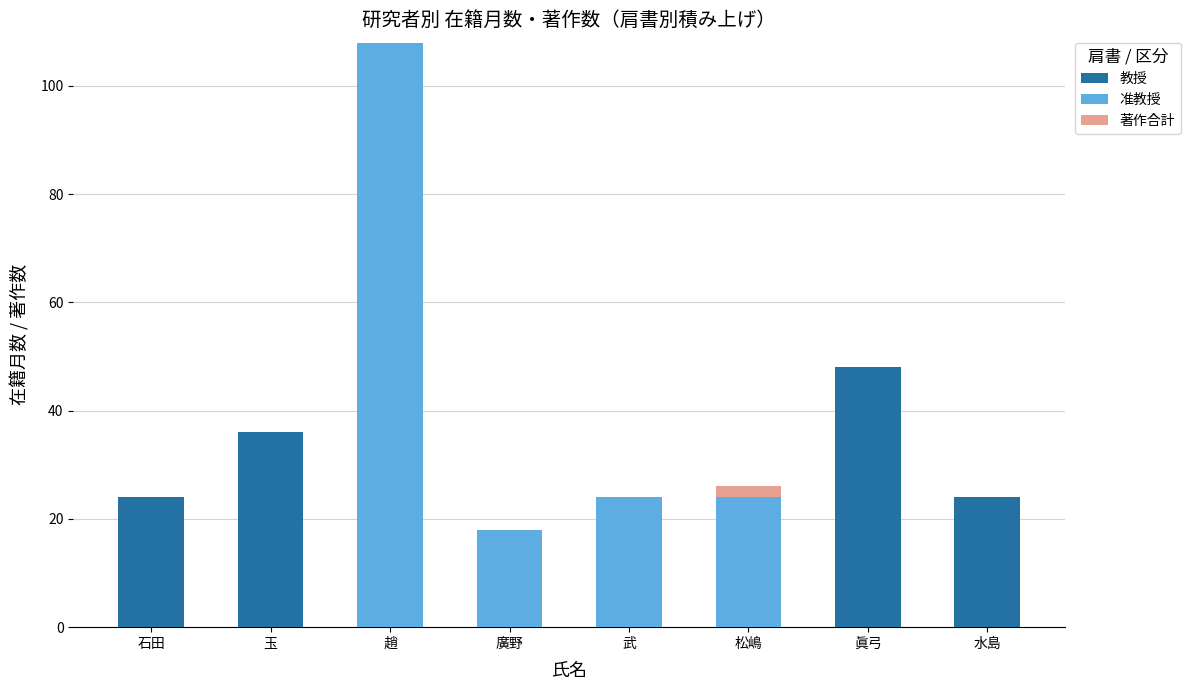

What is the total value across all series at 廣野?

18